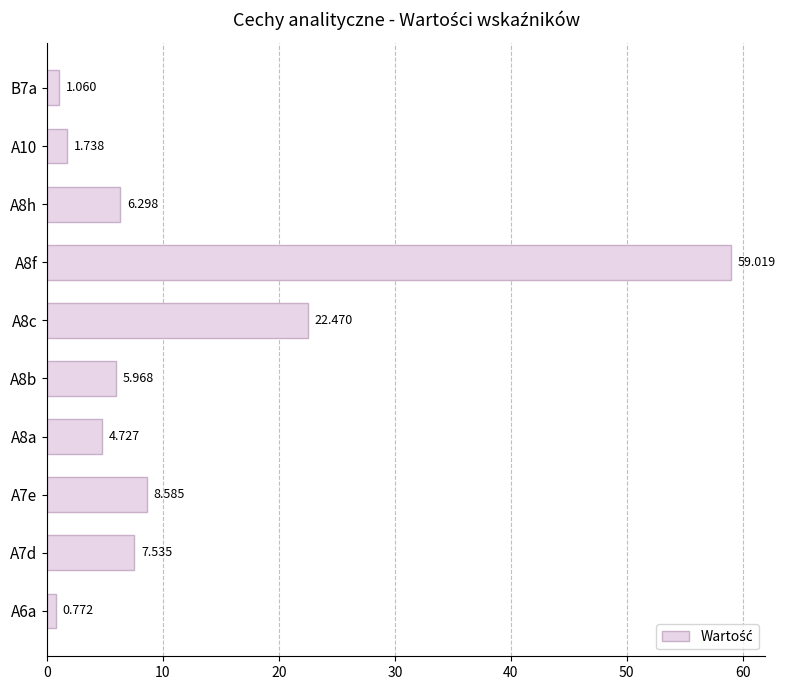

List the labels in order of value, largest first.

A8f, A8c, A7e, A7d, A8h, A8b, A8a, A10, B7a, A6a